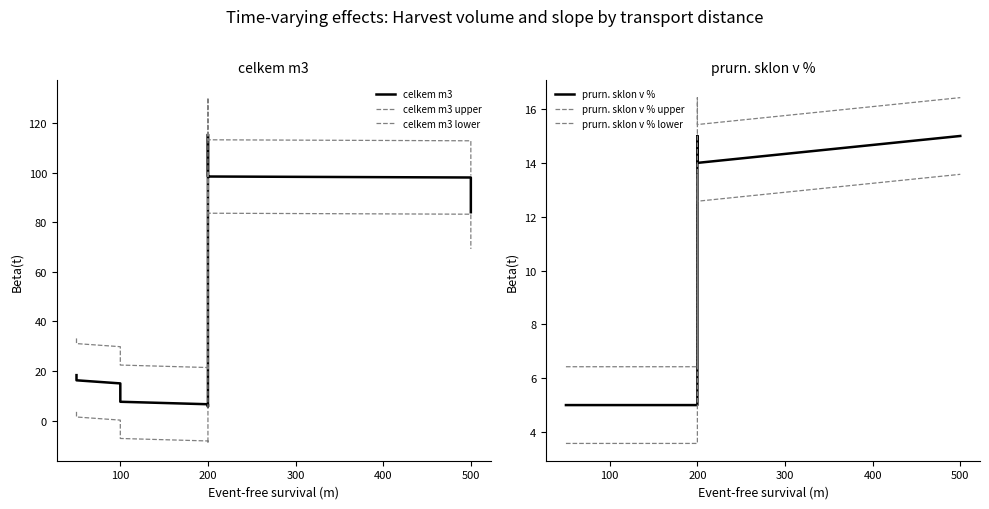

How many interior local valleys does the prurn. sklon v % upper series have?

1